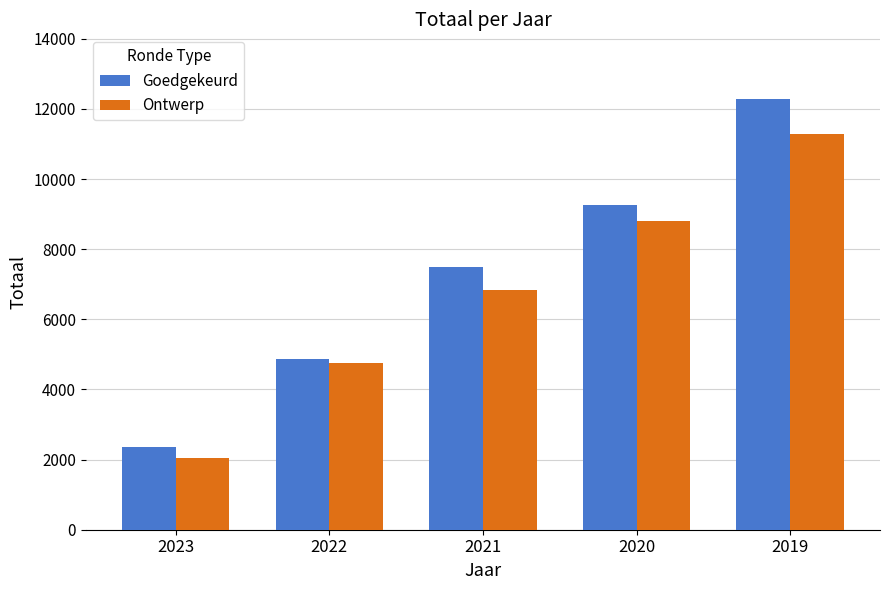

Does the chart contain stacked bars?

No